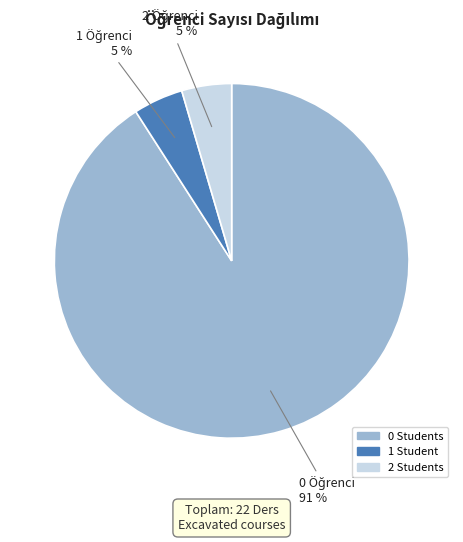

To the nearest percent, what is the average slice percentage?

33%